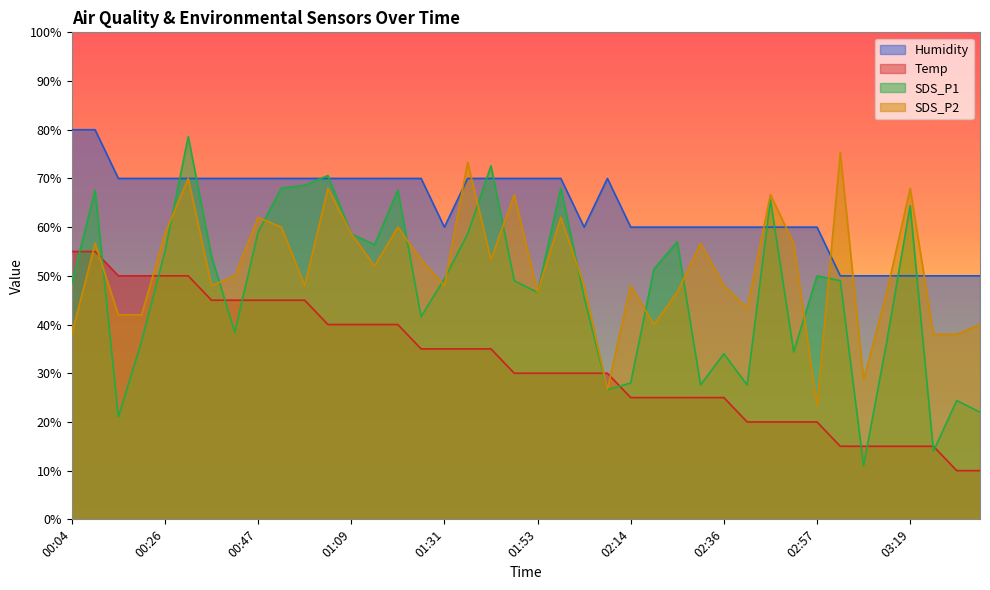

Where do SDS_P2 and SDS_P1 first cross each other?

00:10 and 00:15